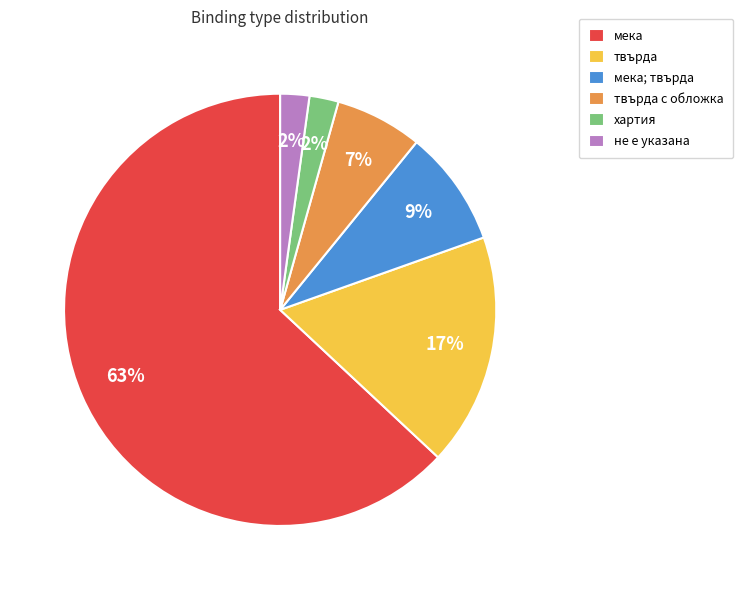

Is the sum of мека and хартия greater than half?

Yes